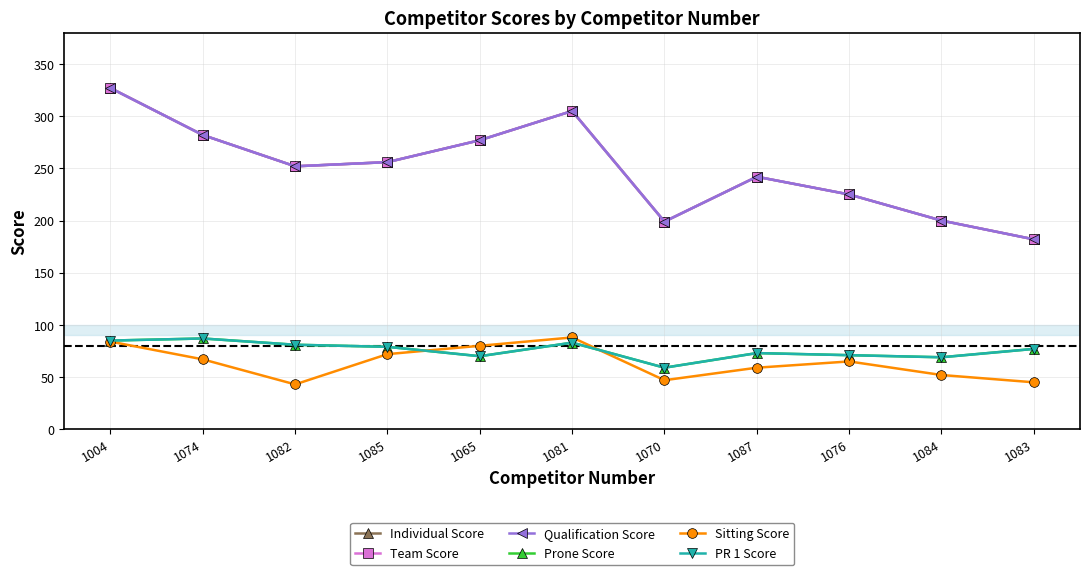

Count the number of categories in the chart.

11